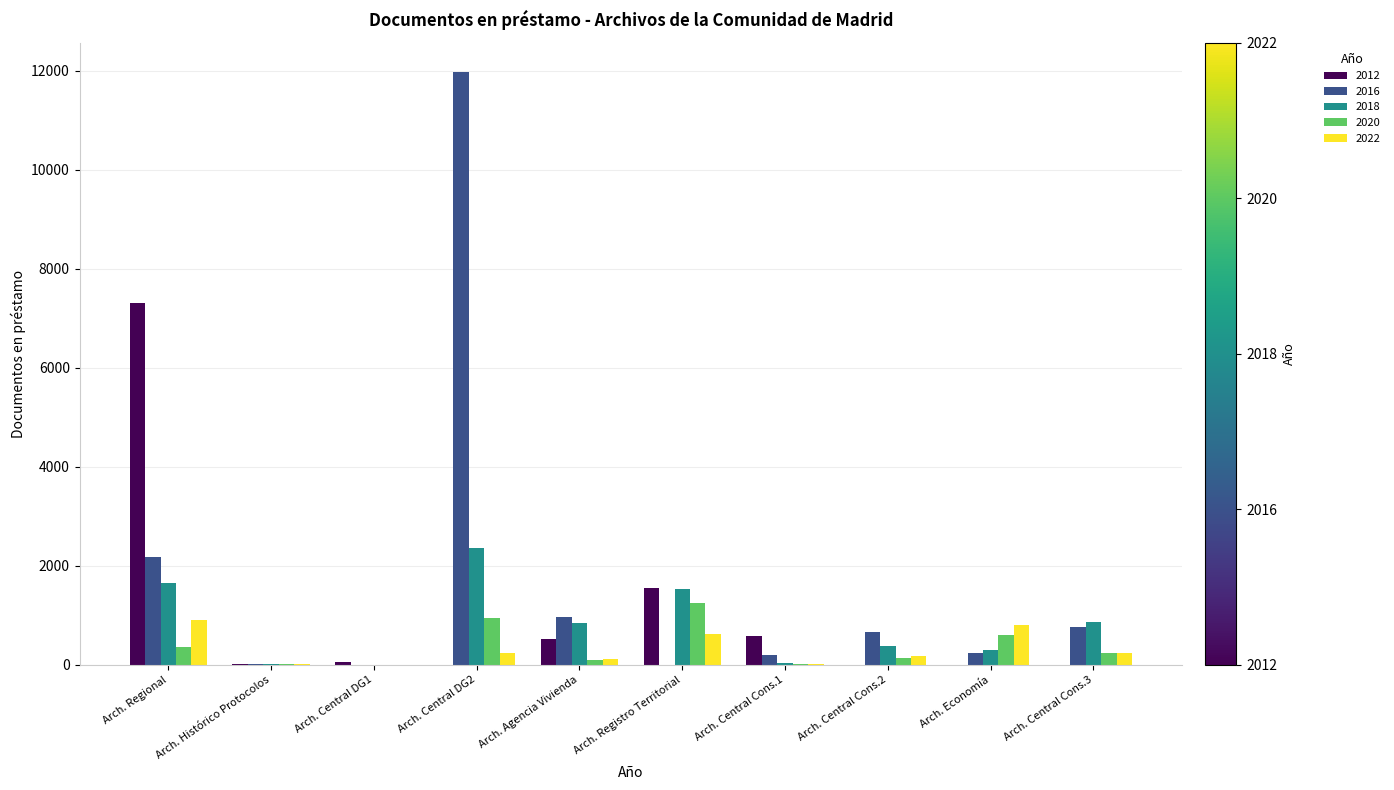

Which series has the largest total across all categories?

2016